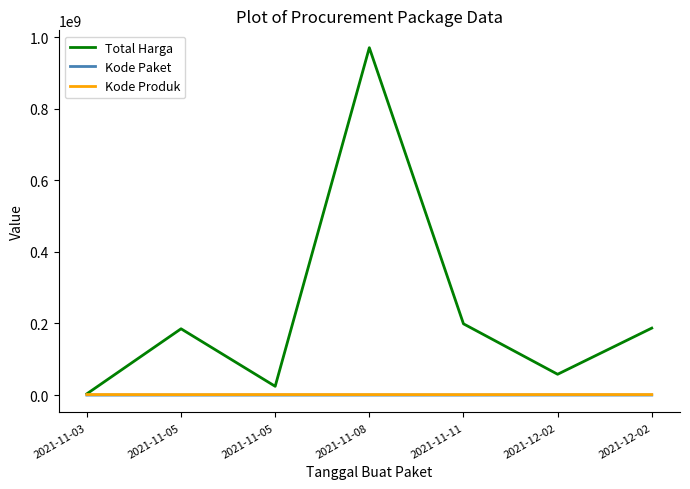

What is the difference between the second highest and second lowest values in the Kode Paket series?

100433